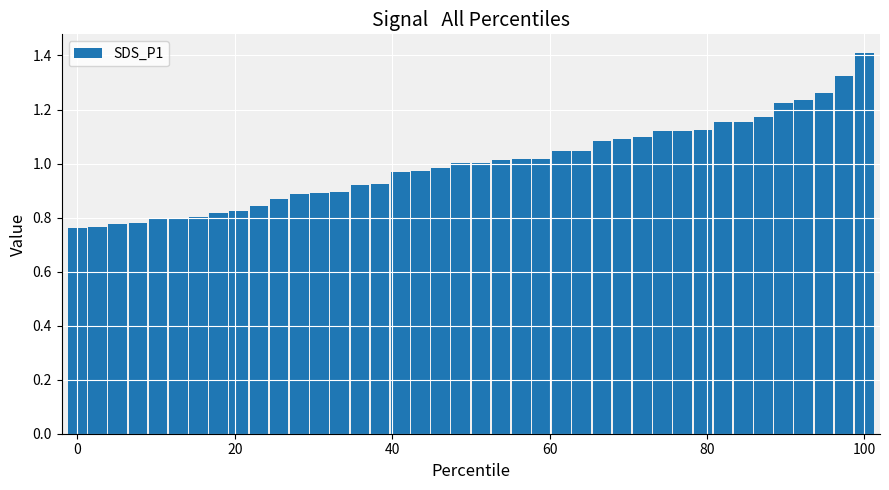

What is the difference between the second highest and second lowest values?

0.6